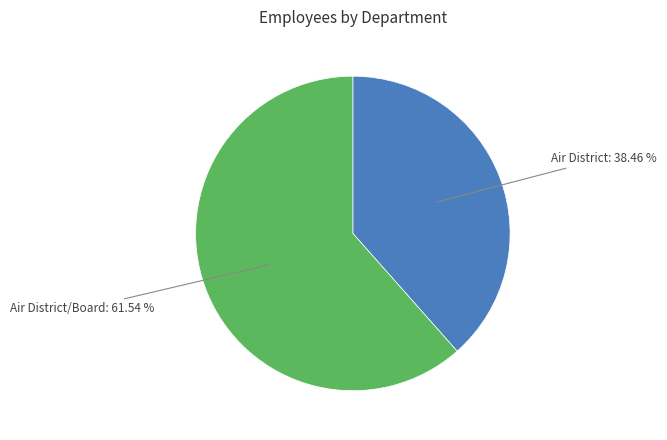

Is there a majority slice in this chart?

Yes